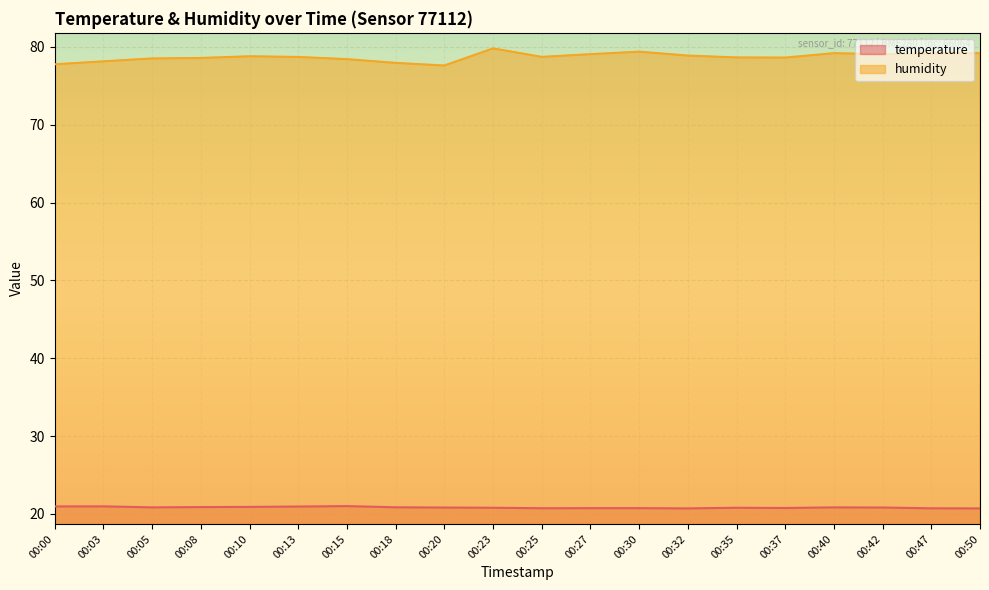

At which category is the sum across all series the highest?

00:23